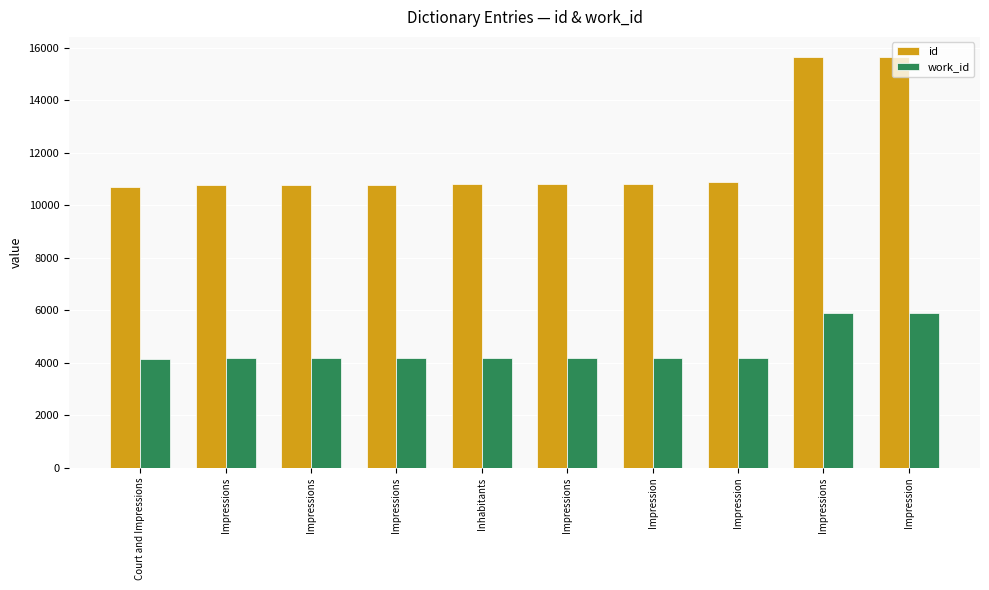

How many series are shown in this chart?

2